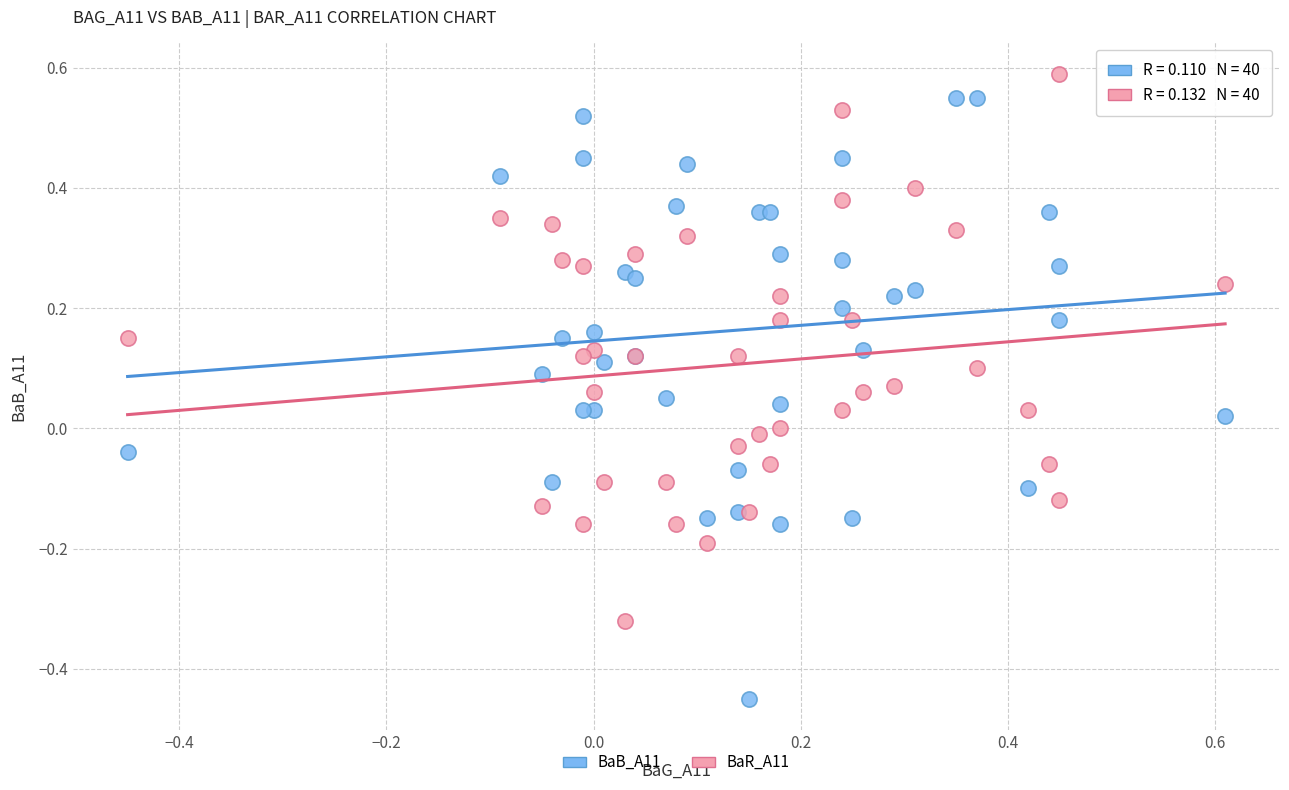

Which series has the largest Y range (max minus min)?

BaB_A11